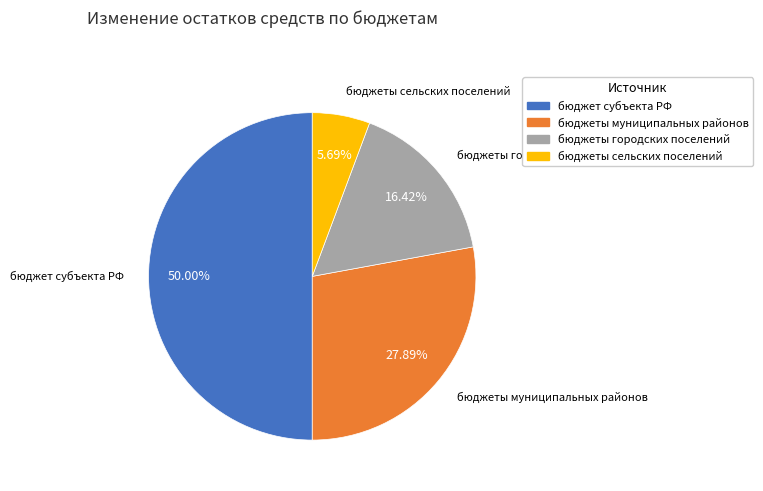

How many slices are in this pie chart?

4